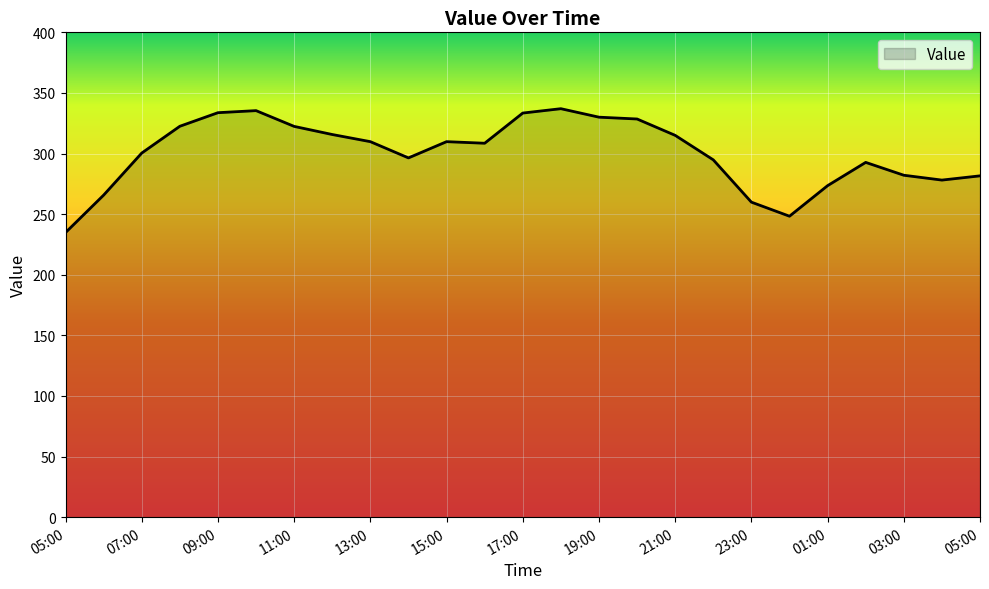

What is the minimum value shown in the chart?

234.8